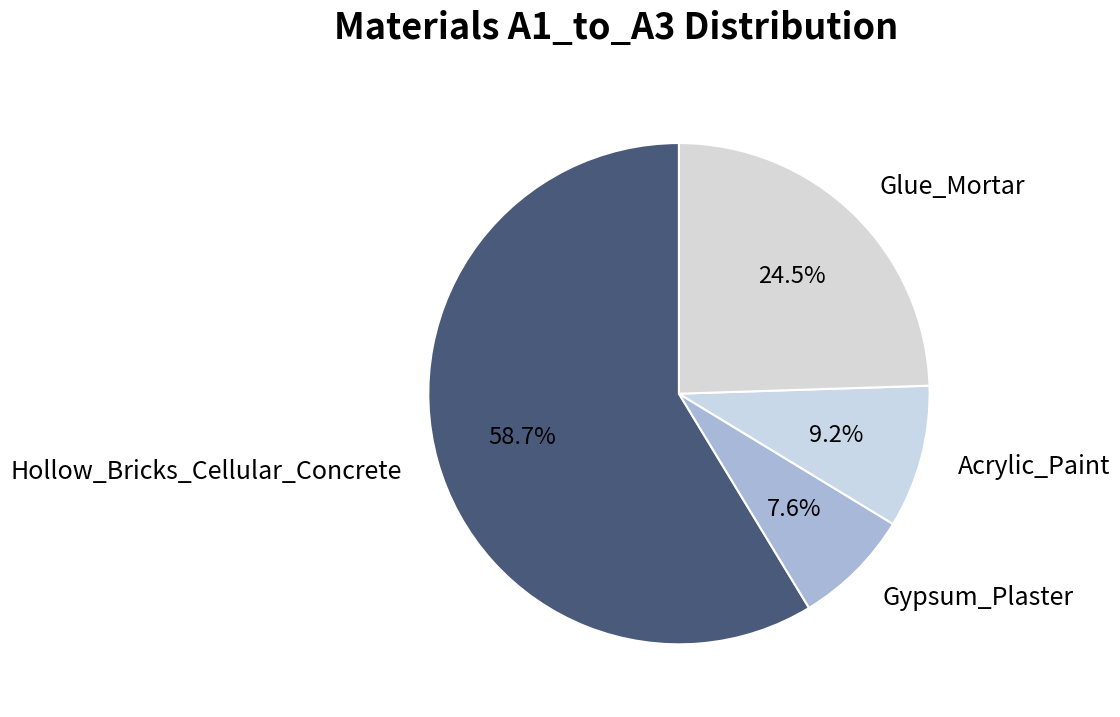

What portion of the pie excludes Gypsum_Plaster?

92.4%